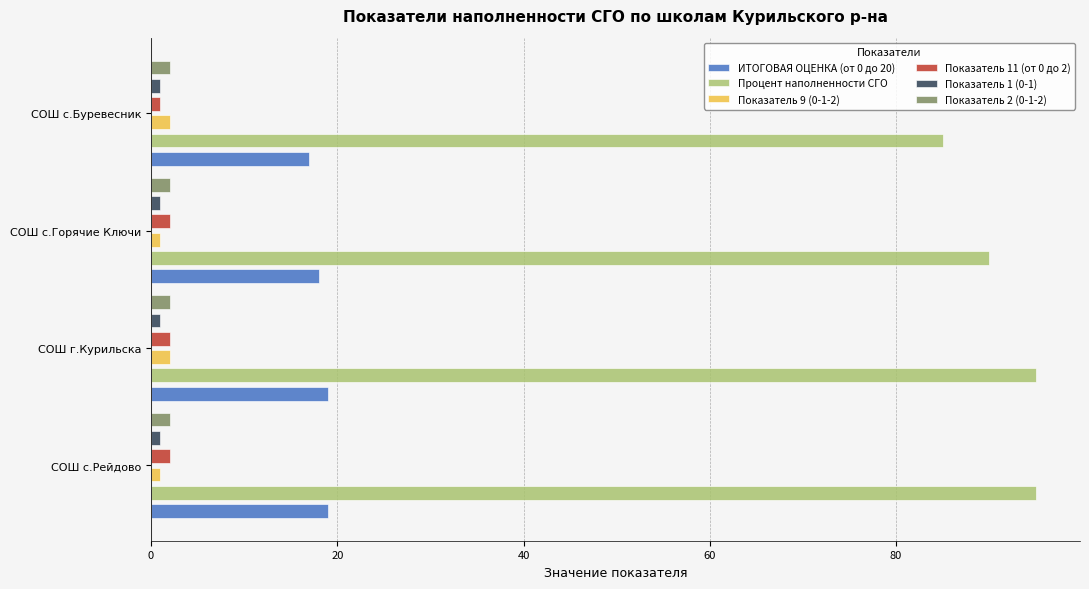

The Процент наполненности СГО series shows 21.6 at СОШ с.Буревесник. True or false?

False